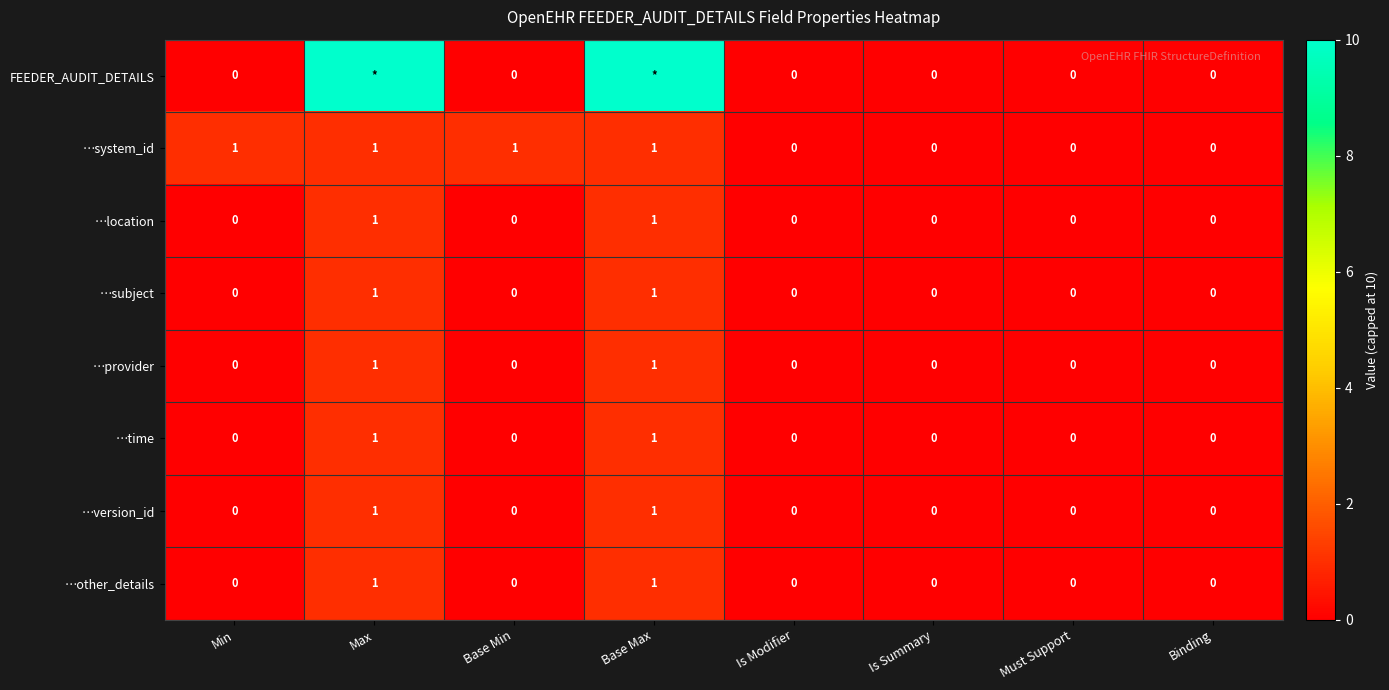

Is it true that …other_details equals 0 at Is Summary?

True